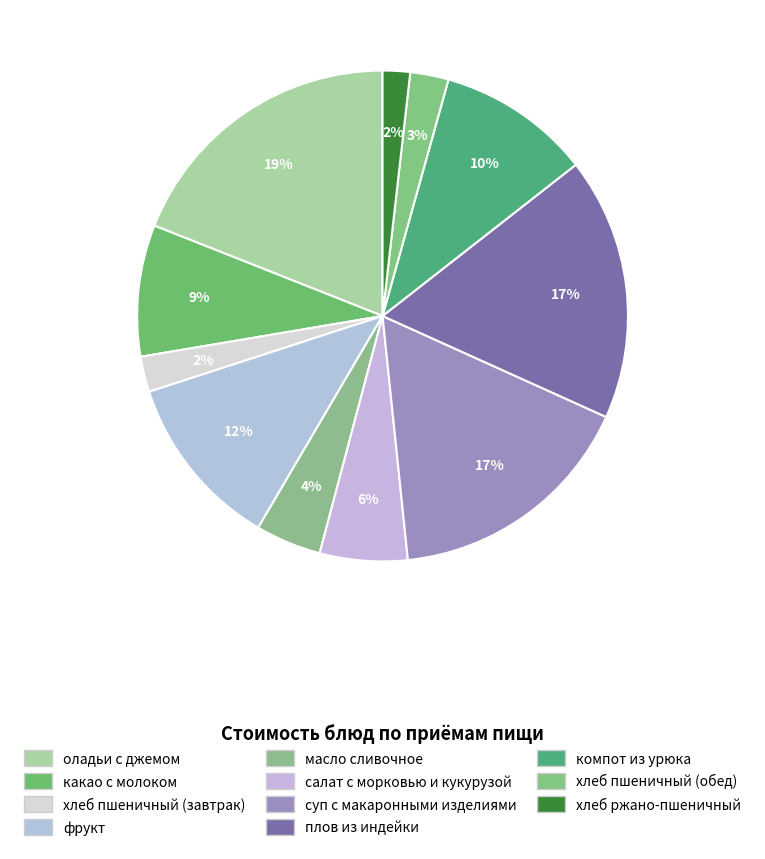

Rank the categories by value from lowest to highest.

хлеб ржано-пшеничный, хлеб пшеничный (завтрак), хлеб пшеничный (обед), масло сливочное, салат с морковью и кукурузой, какао с молоком, компот из урюка, фрукт, суп с макаронными изделиями, плов из индейки, оладьи с джемом